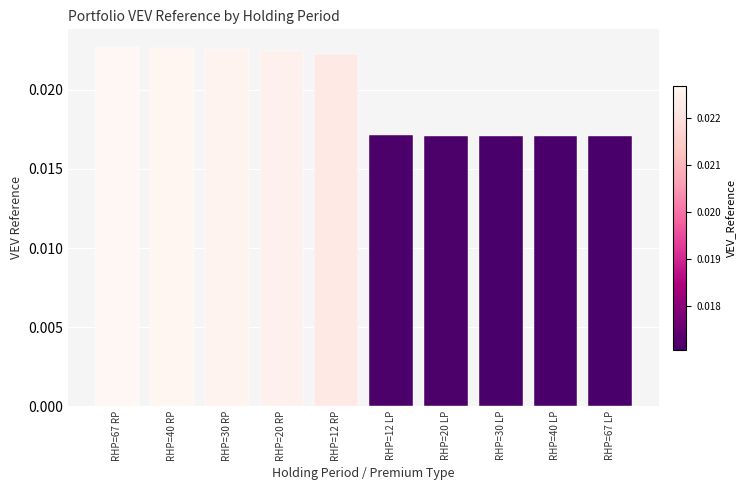

What is the sum of all values?

0.2